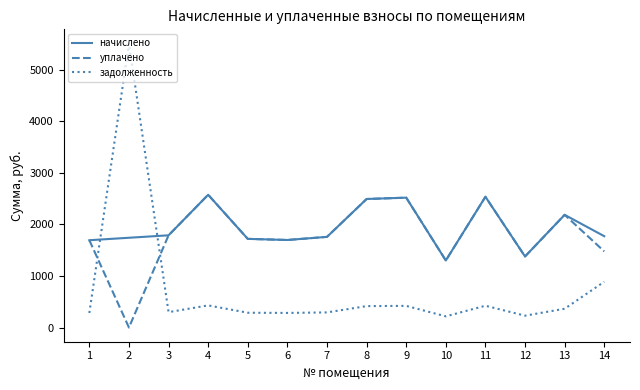

The value of начислено at 13 is 2185.9. True or false?

True